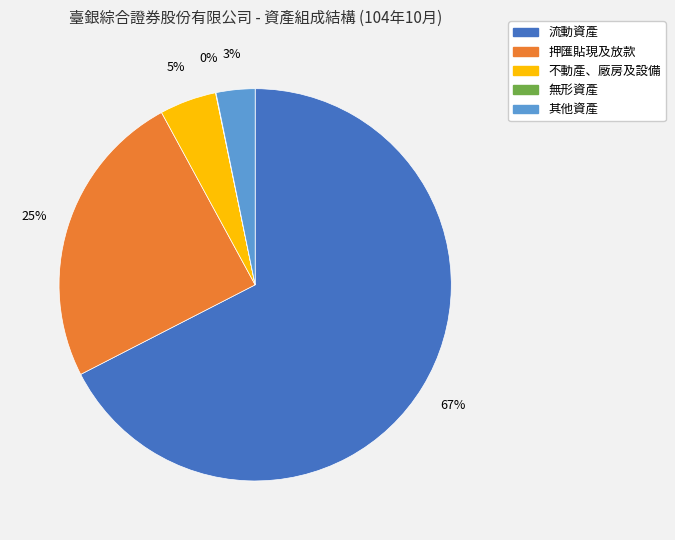

Is it true that 其他資產 is 3% of the pie?

True